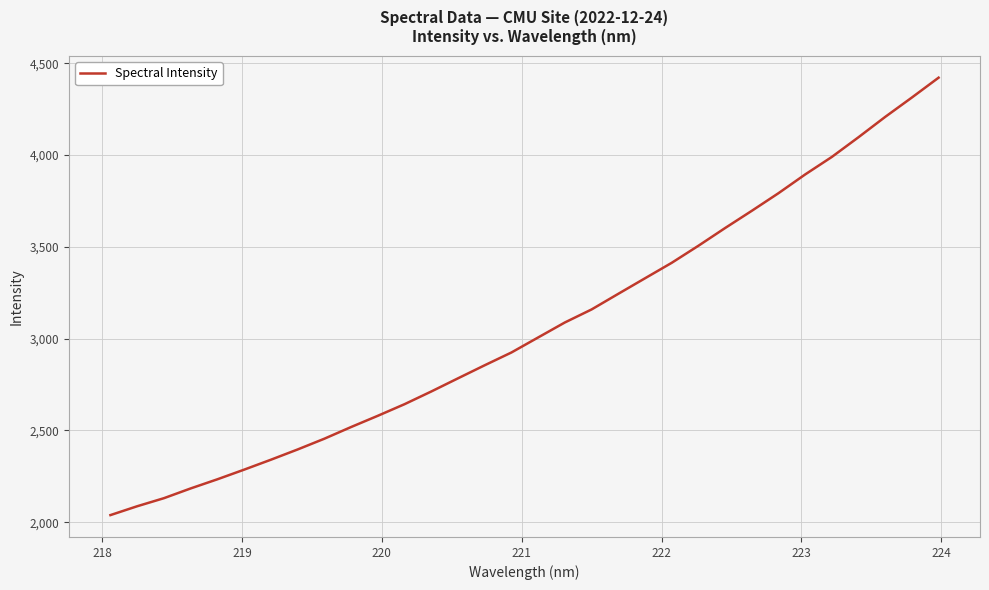

How many lines are shown in the chart?

1